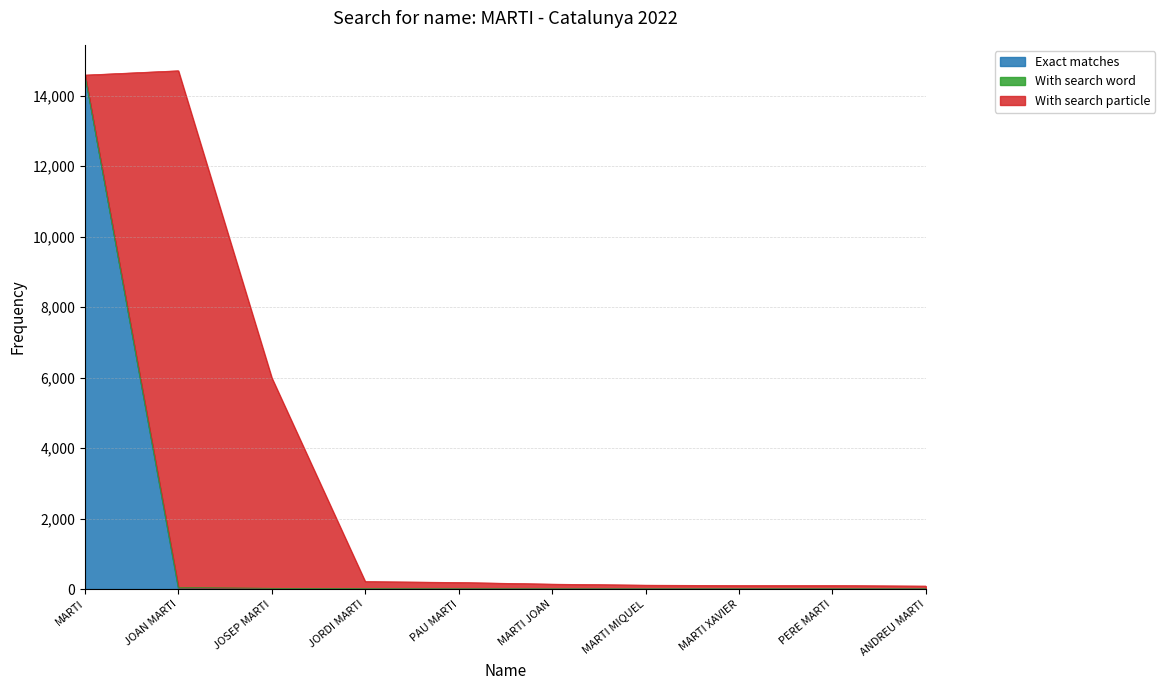

True or false: With search particle and With search word cross at least once.

False